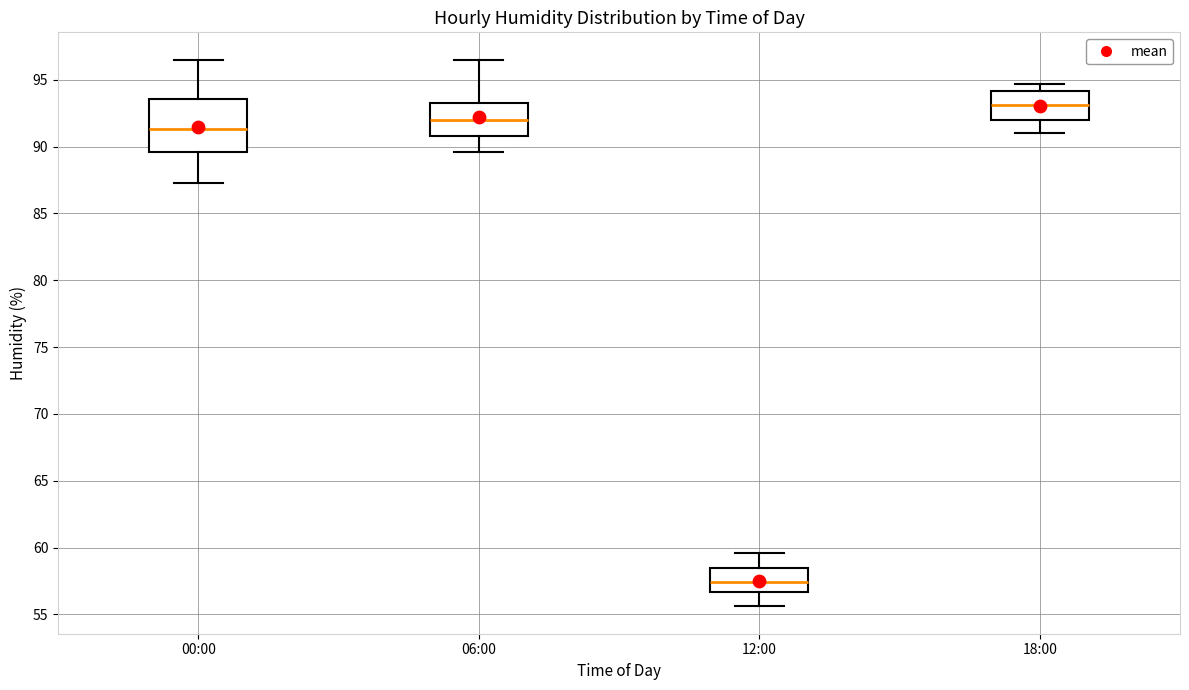

Which box's median line is the lowest?

12:00